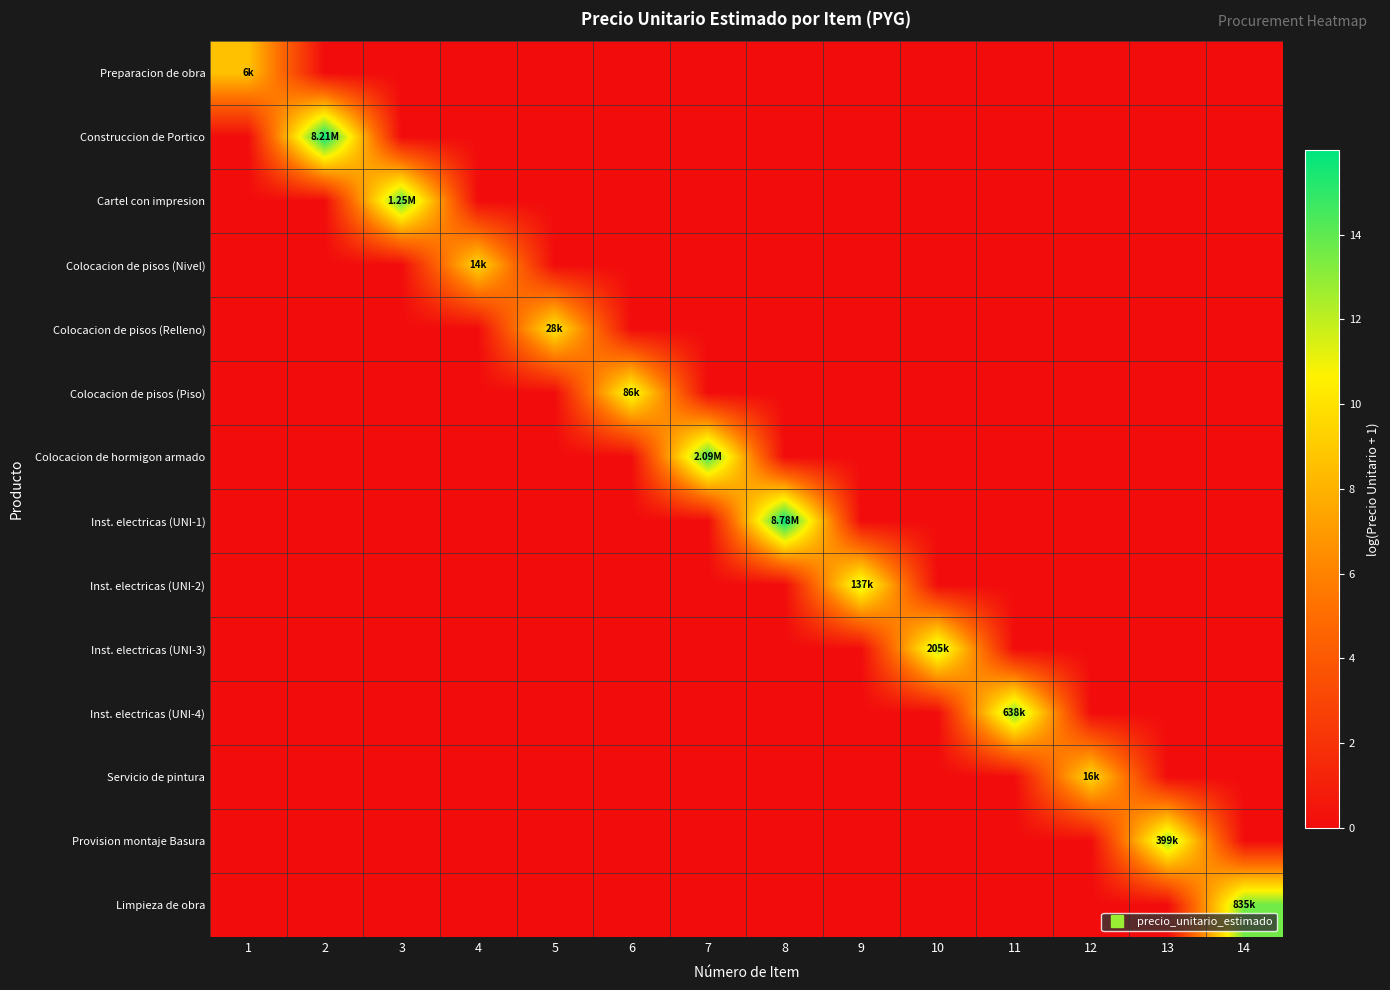

Which series has the largest total across all categories?

Inst. electricas (UNI-1)